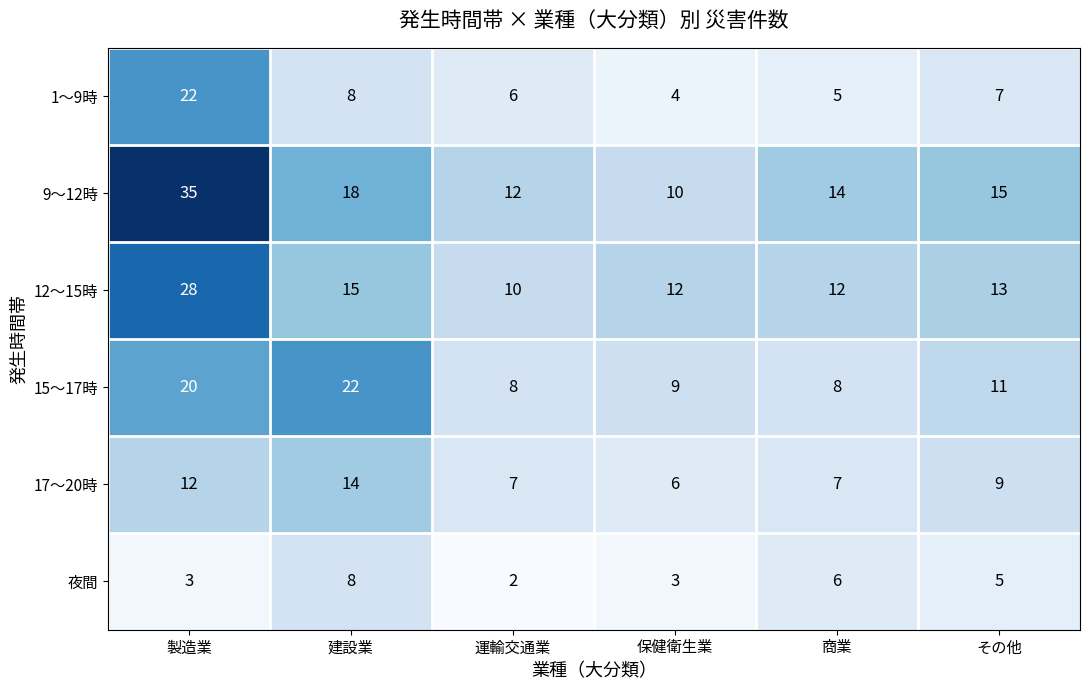

What is the difference between the maximum and minimum values in the 12～15時 series?

18